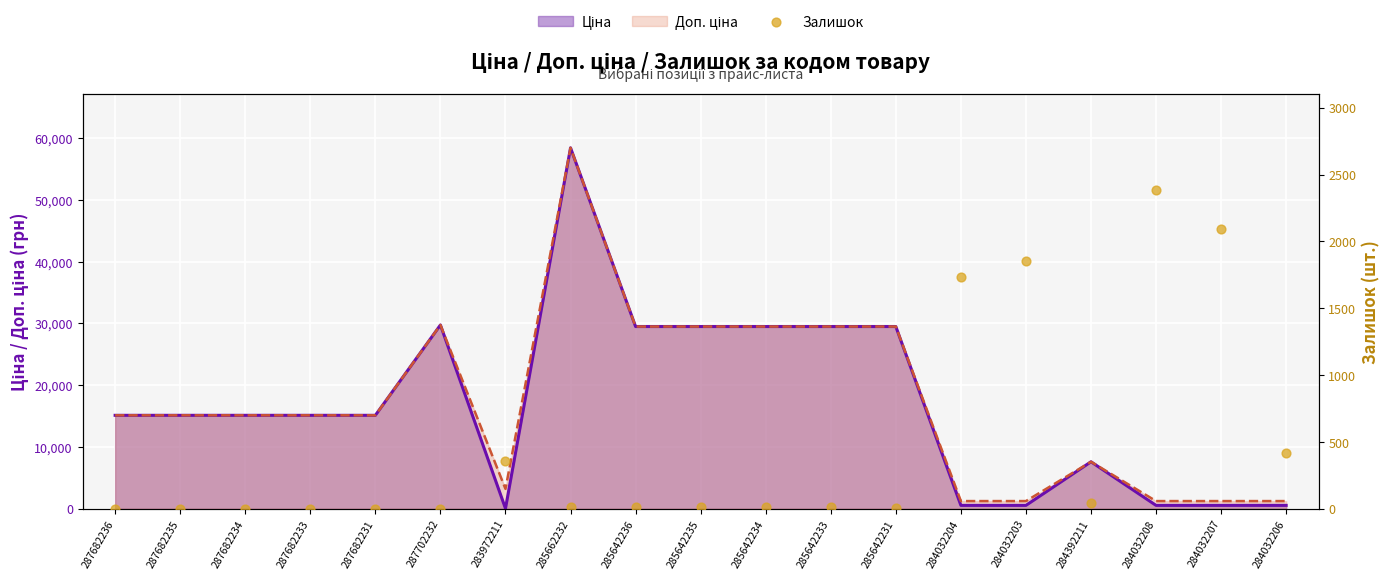

What is the change in value from 285662232 to 284392211?

+31